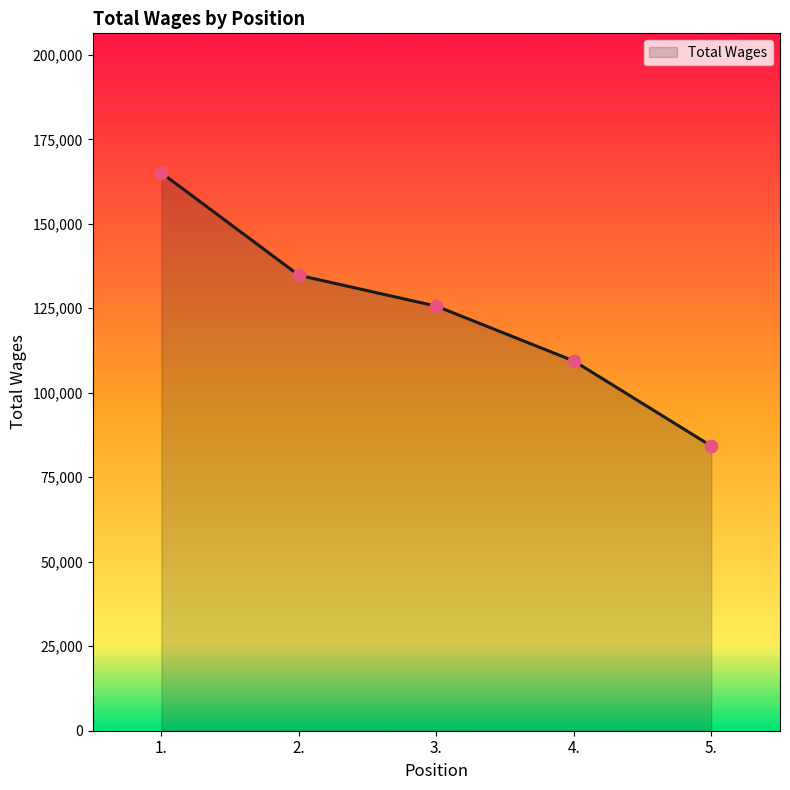

Approximately how many times larger is the value at 4. compared to 1.?

0.7